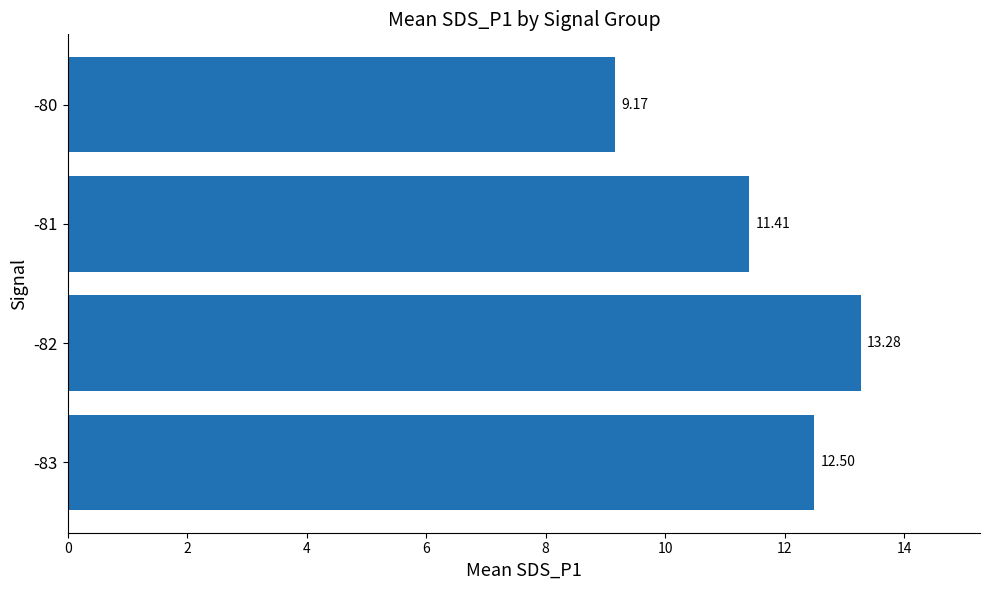

List the labels in order of value, smallest first.

-80, -81, -83, -82